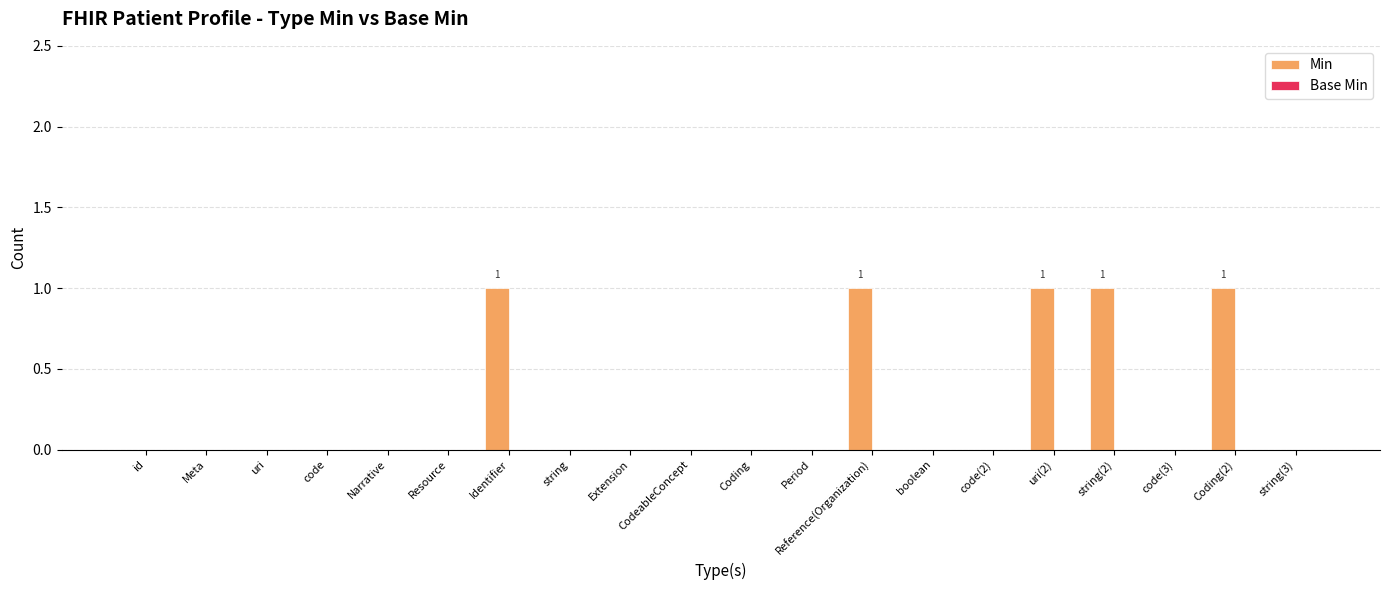

What is the sum of all values?

5